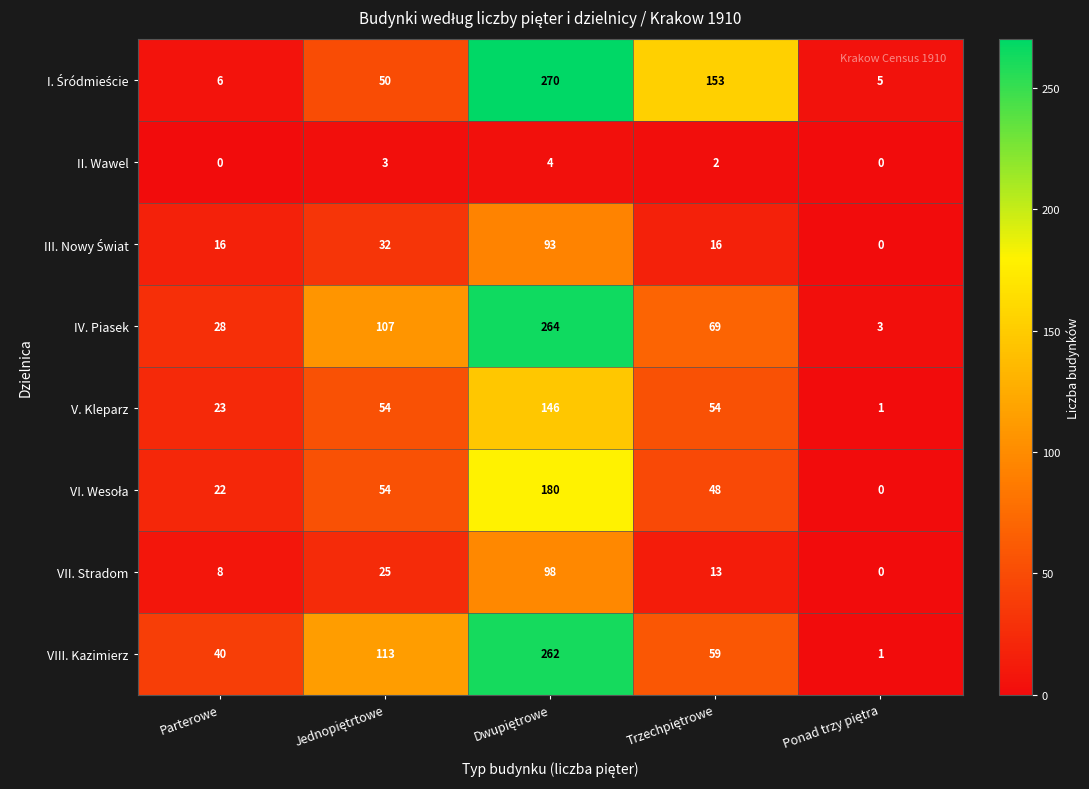

The VIII. Kazimierz series shows 26 at Parterowe. True or false?

False